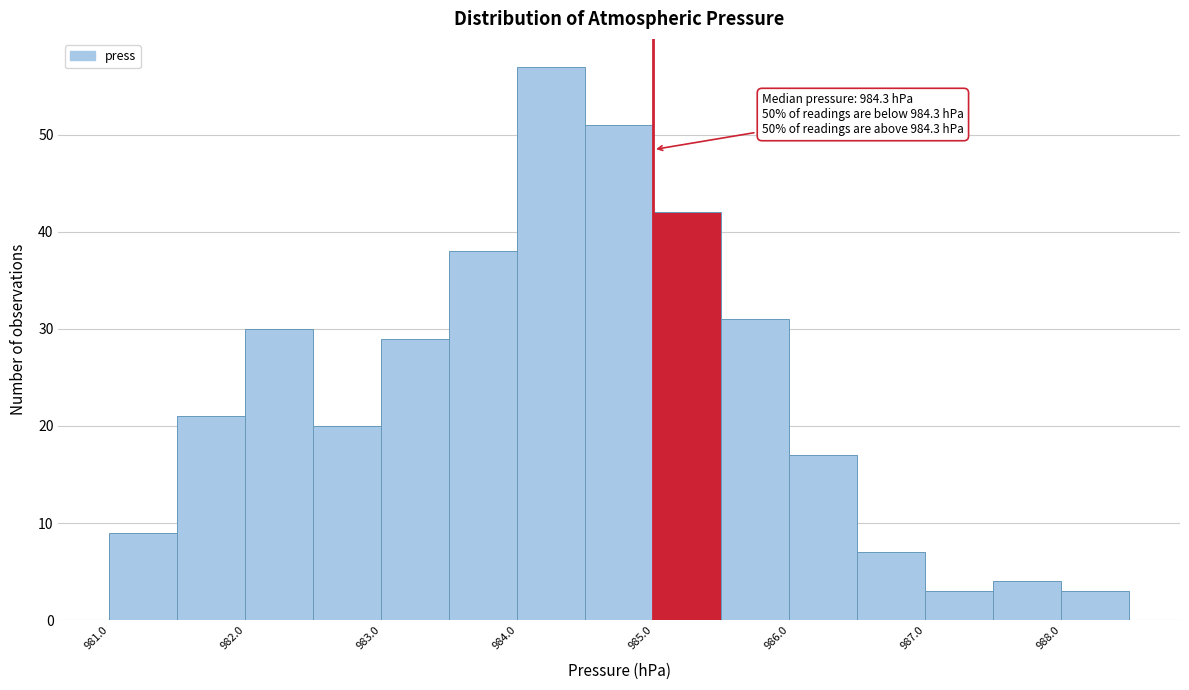

Which range on the x-axis has the tallest bar?

984.0 to 984.5